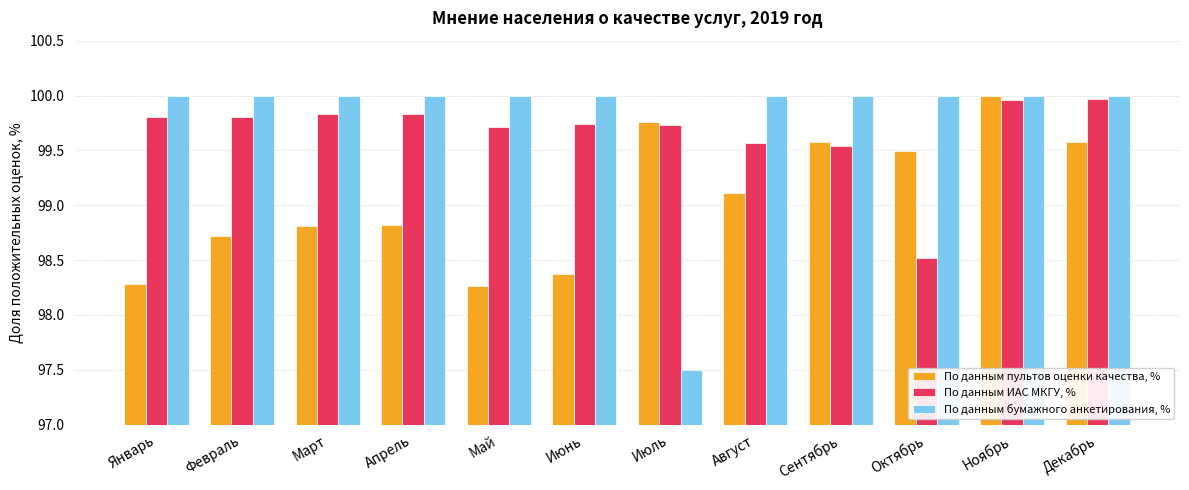

Rank the series at Октябрь from lowest to highest value.

По данным ИАС МКГУ, %, По данным пультов оценки качества, %, По данным бумажного анкетирования, %